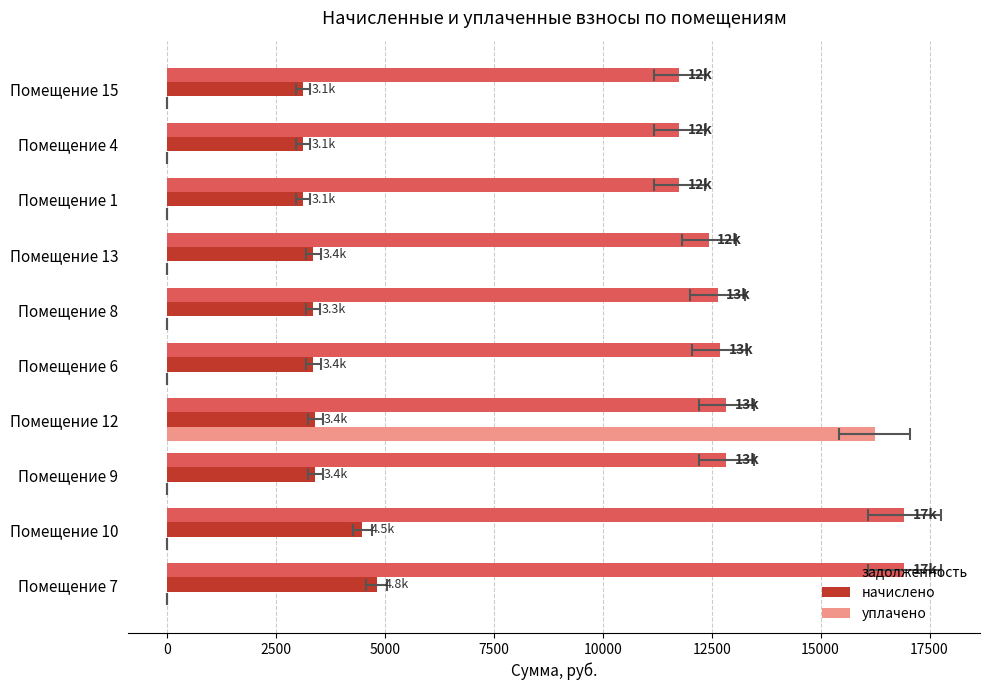

Between Помещение 12 and Помещение 4, which series saw the biggest shift?

уплачено